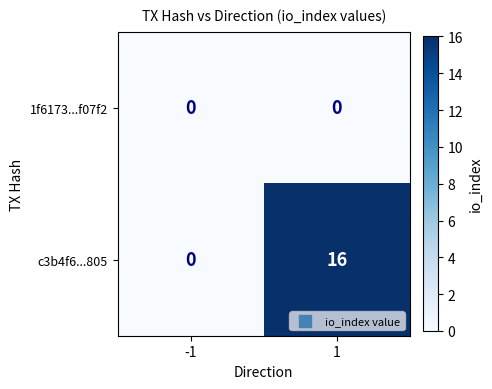

Reading left to right, transcribe all the data shown in this chart.

1f6173...f07f2: 0	0
c3b4f6...805: 0	16